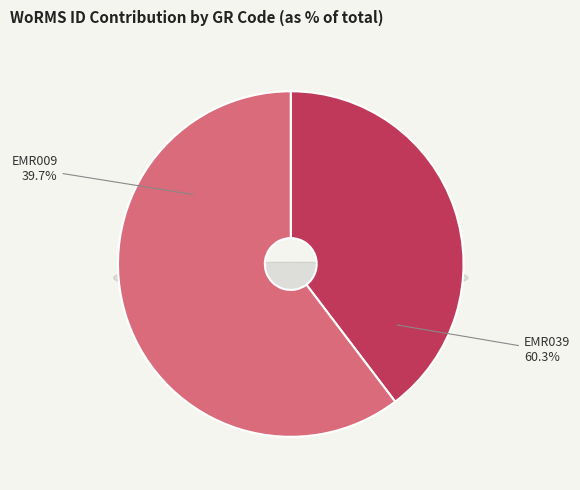

The EMR039 slice represents 73% of the pie. True or false?

False